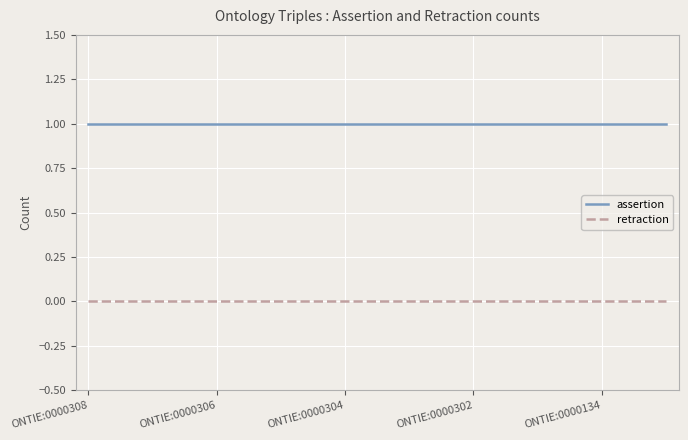

True or false: assertion and retraction cross at least once.

False